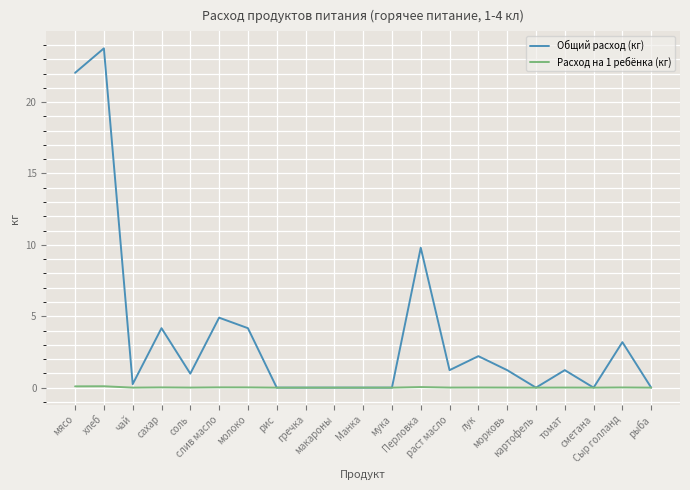

Which series has the widest spread of values?

Общий расход (кг)